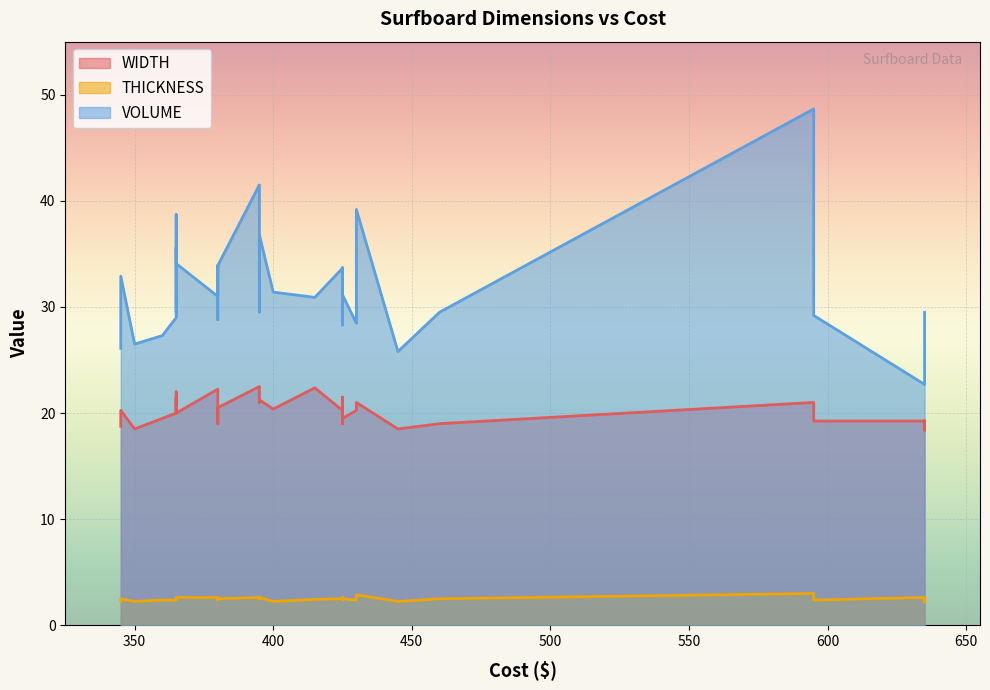

True or false: WIDTH has more than 0 points higher than both neighbors.

True